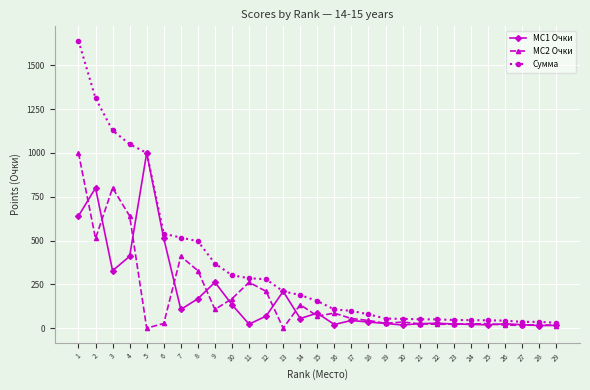

Which series changed the most between 14 and 22?

Сумма